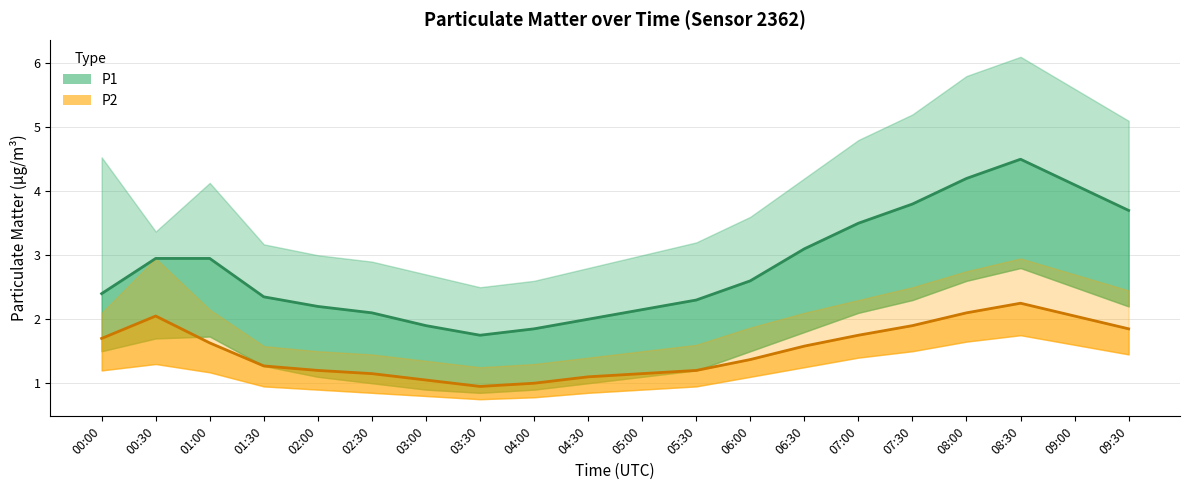

At how many categories does at least one series exceed 1?

20